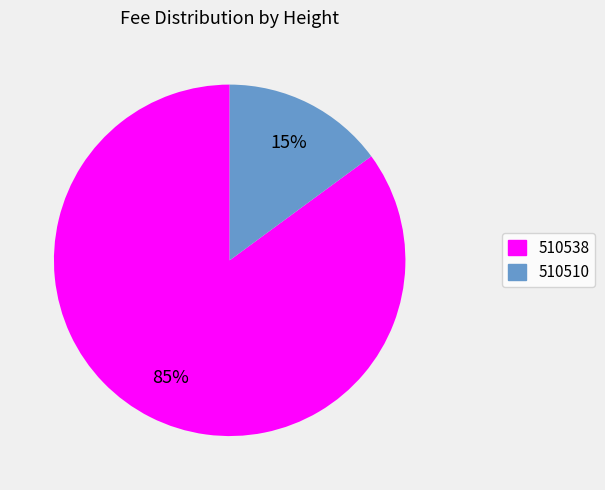

What is the largest slice in the pie chart?

510538